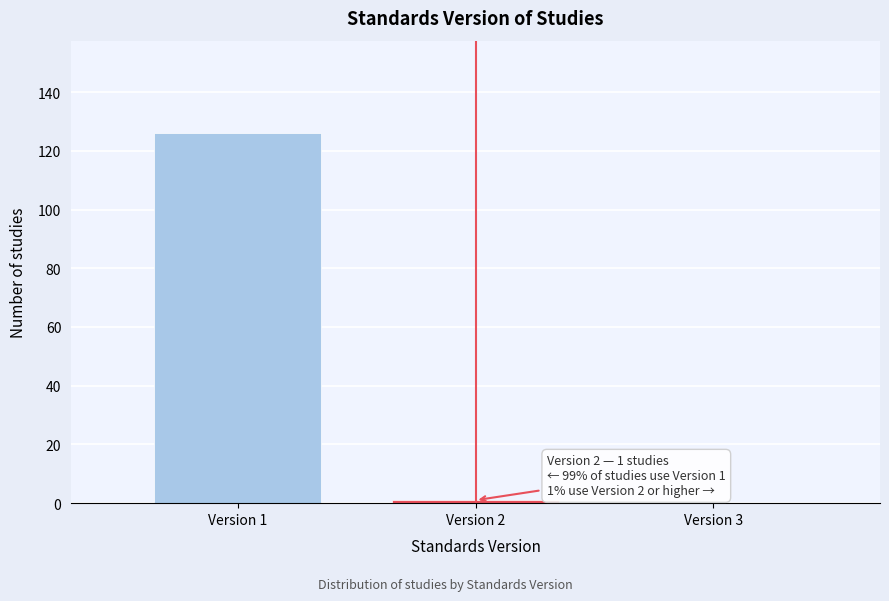

Reading left to right, list all the values displayed in this chart.

Version 1=126	Version 2=1	Version 3=0